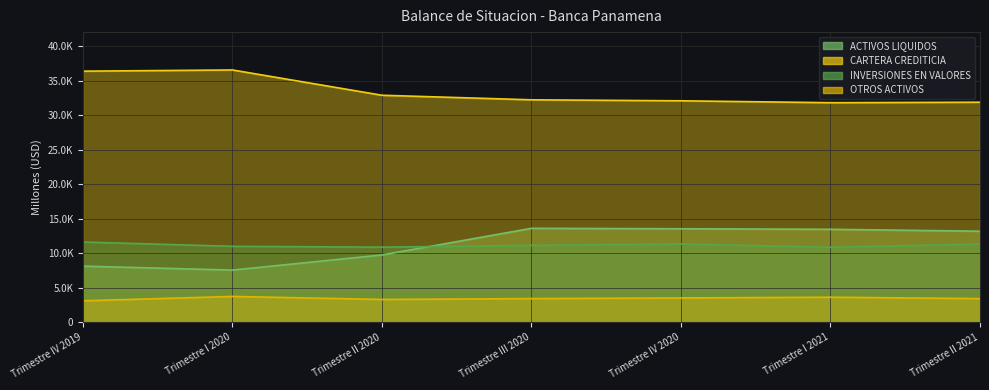

Between Trimestre III 2020 and Trimestre IV 2020, which series saw the biggest shift?

INVERSIONES EN VALORES